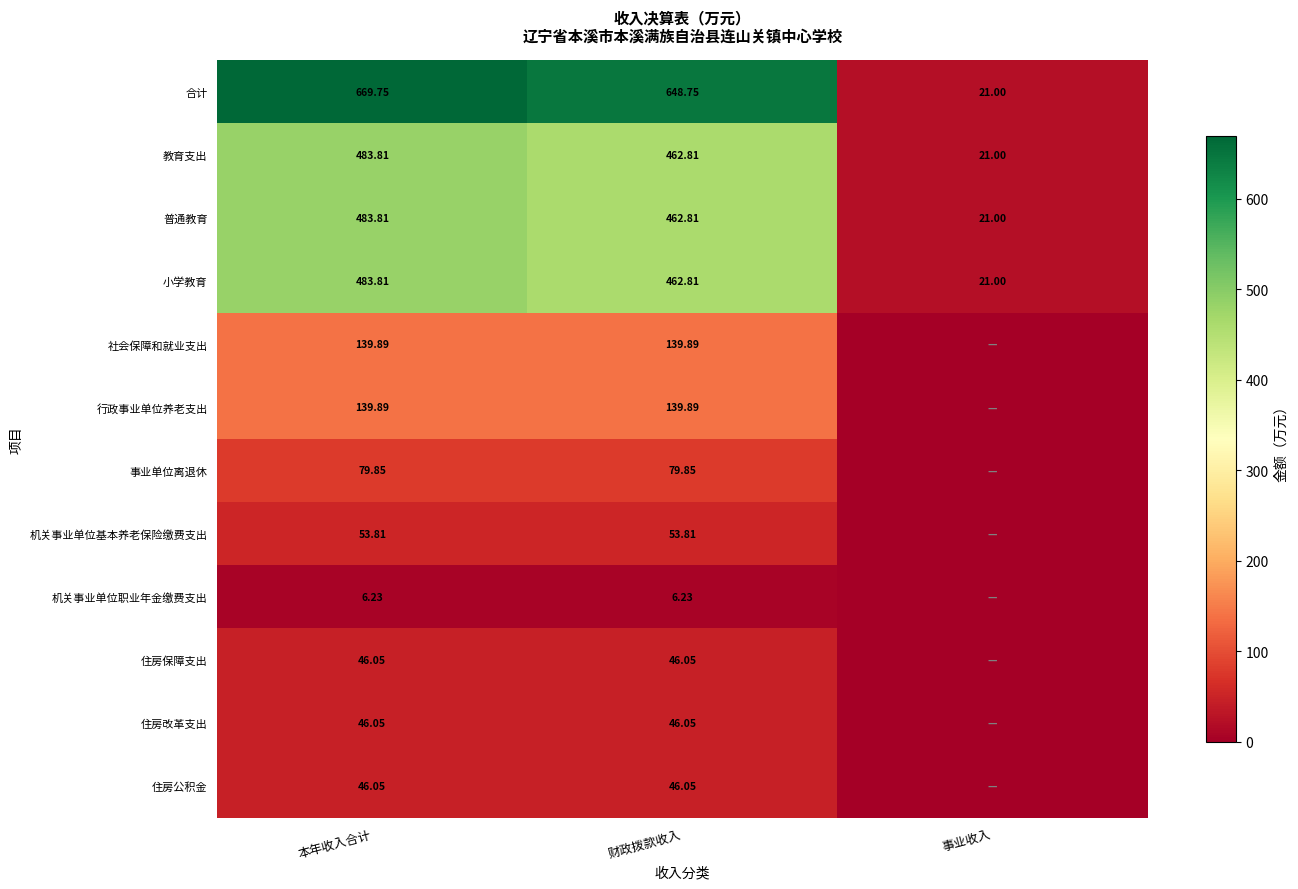

What is the spread (max minus min) of values at 事业收入?

21.0